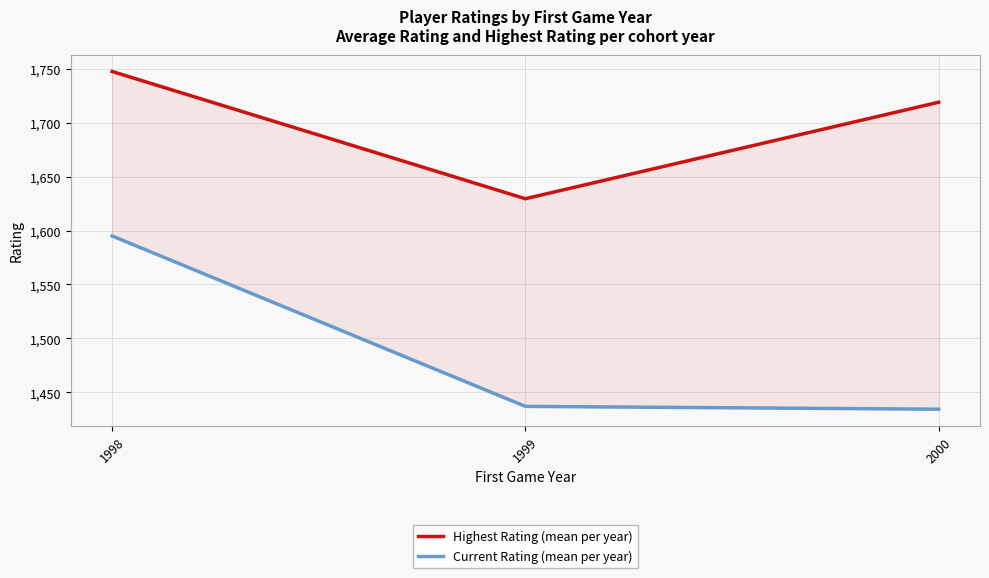

Does the chart display data point markers on the line(s)?

No